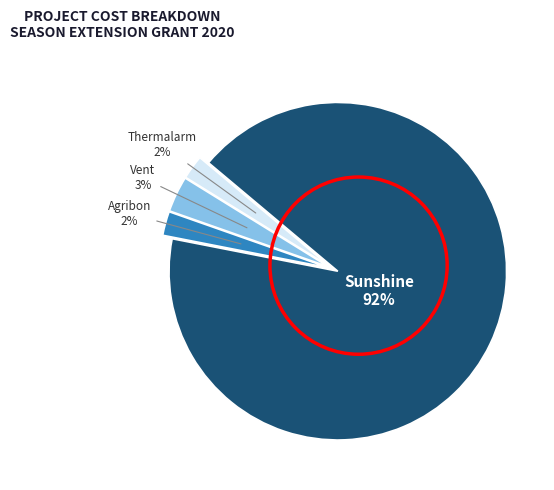

Is there any slice that represents more than half of the pie?

Yes